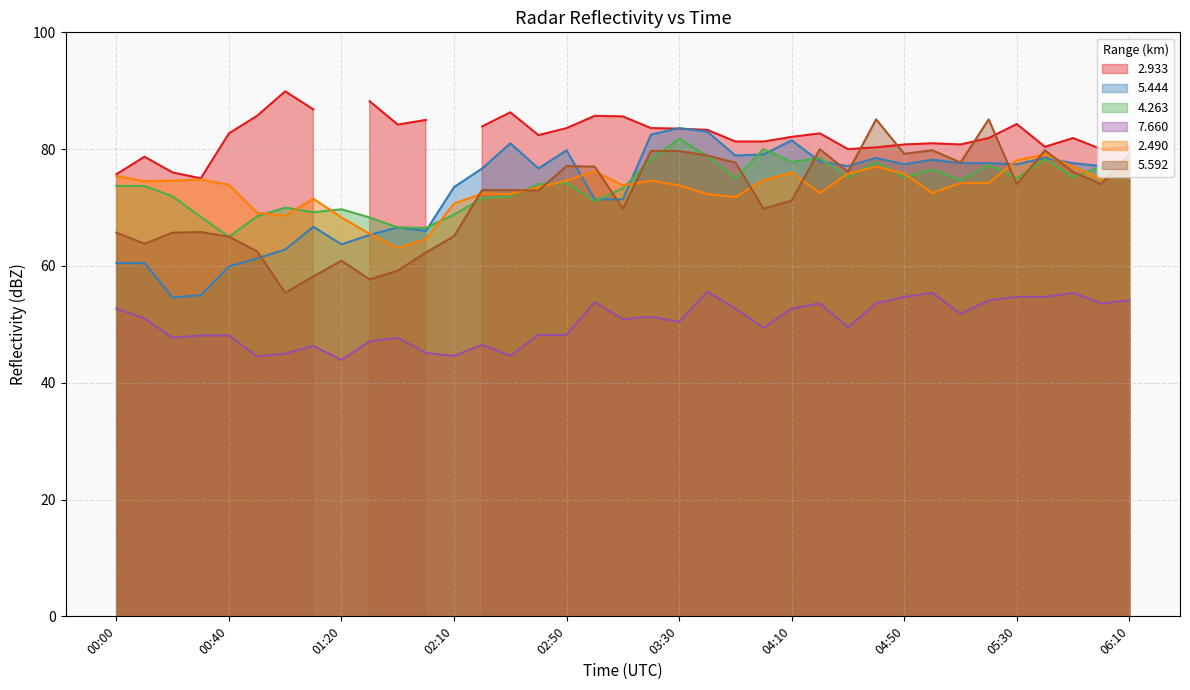

How many data points in 4.263 are less than 74?

17